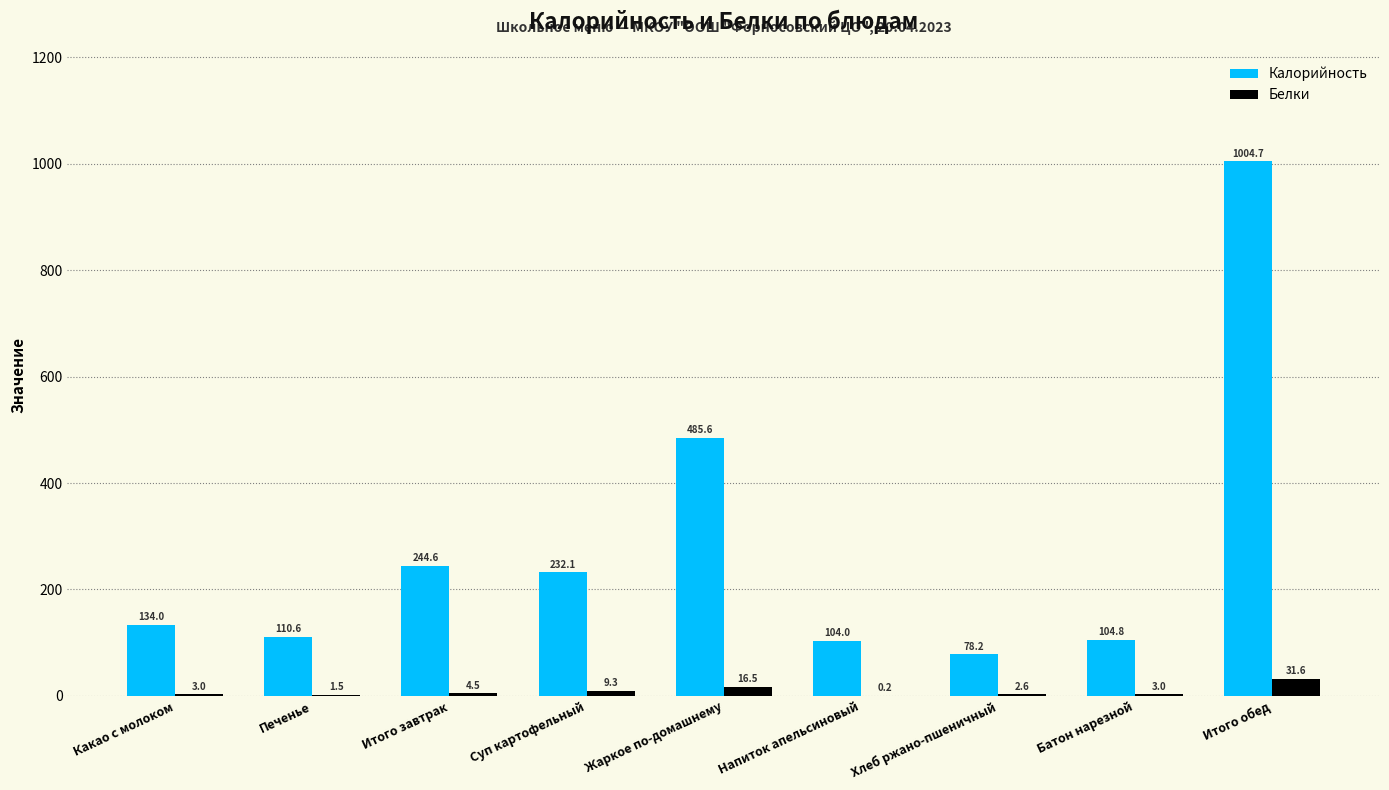

Count the number of categories in the chart.

9